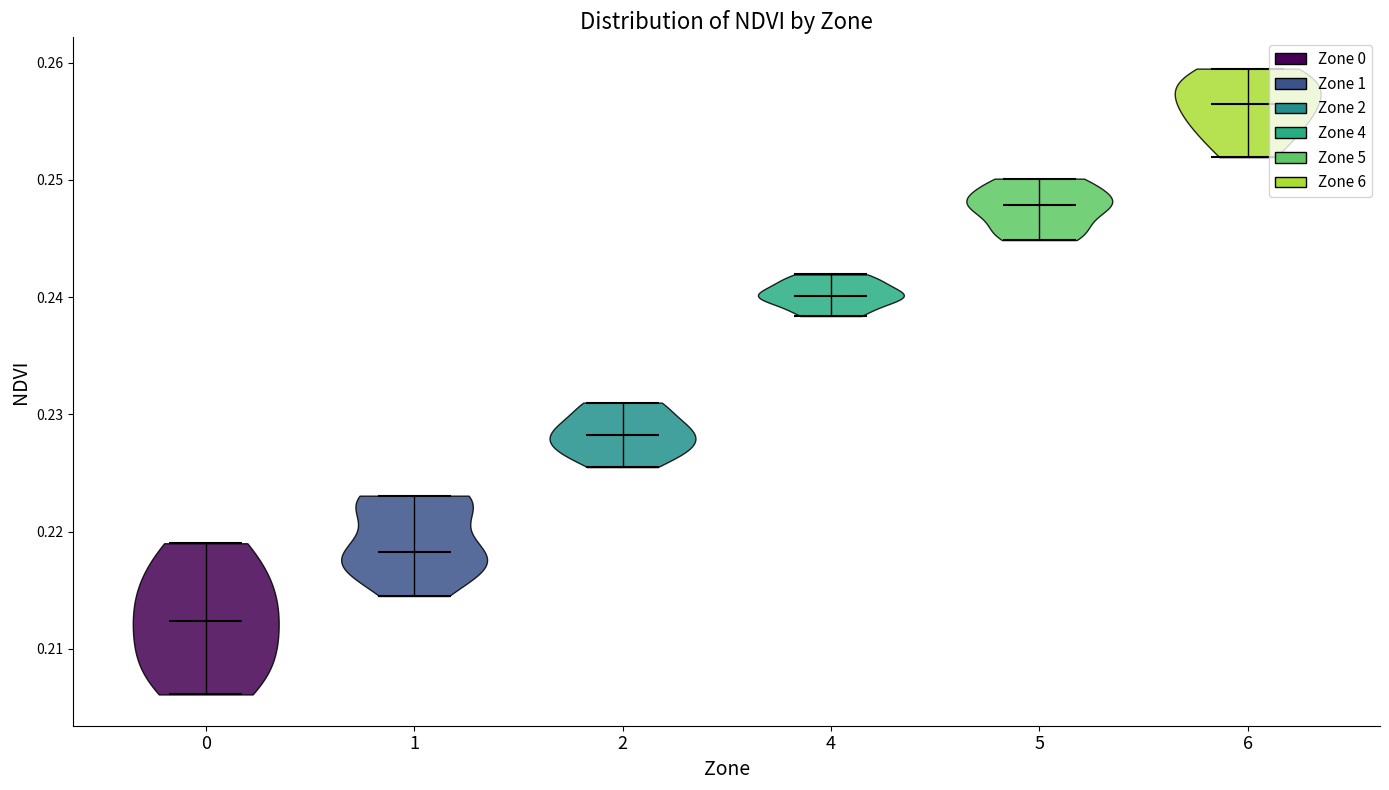

Reading left to right, read every violin against the y-axis: where its median line is, and the lowest and highest points it reaches. The values are not printed on the chart, so give them approximately, as read against the axis.

0: median line 0.212, lowest point 0.206, highest point 0.219
1: median line 0.218, lowest point 0.215, highest point 0.223
2: median line 0.228, lowest point 0.226, highest point 0.231
4: median line 0.240, lowest point 0.238, highest point 0.242
5: median line 0.248, lowest point 0.245, highest point 0.250
6: median line 0.257, lowest point 0.252, highest point 0.260